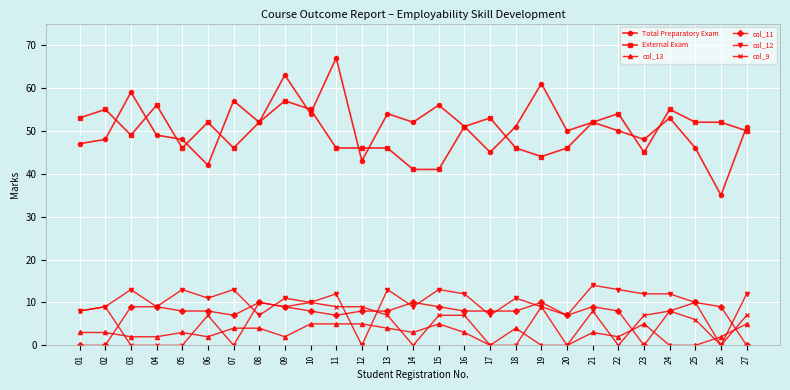

True or false: External Exam has a value of 12 at 15.

False